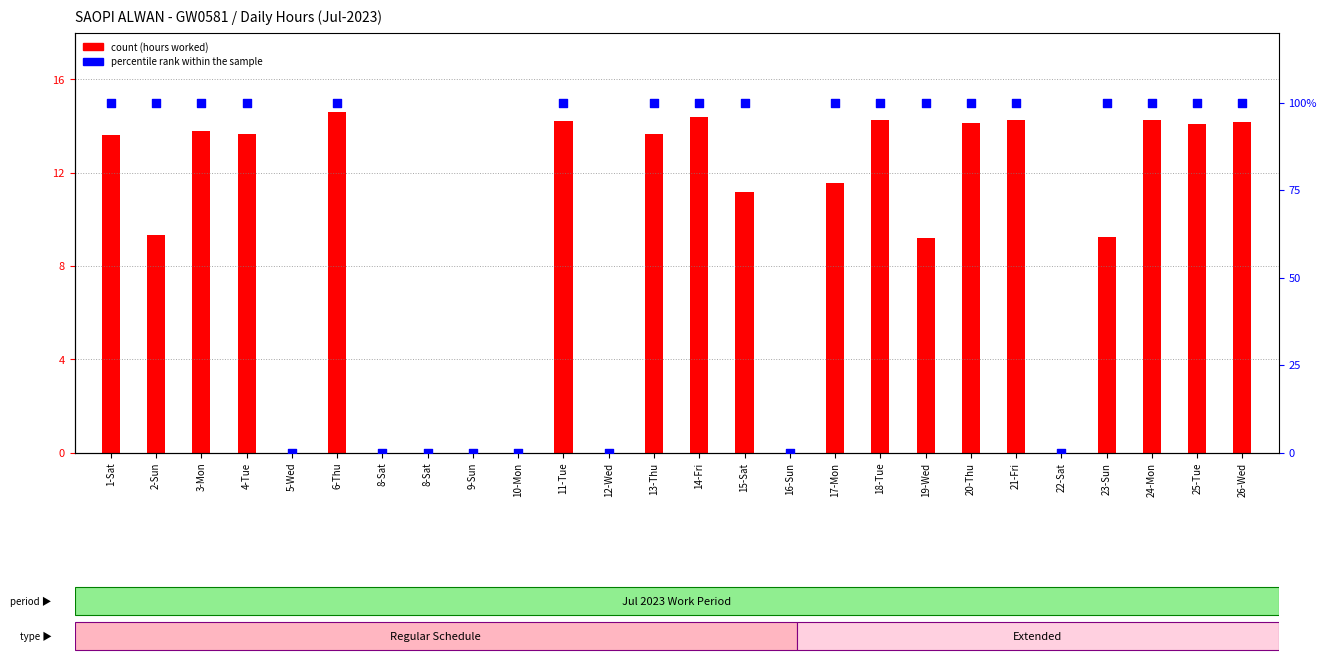

What are all the series names shown in the legend?

count, percentile rank within the sample